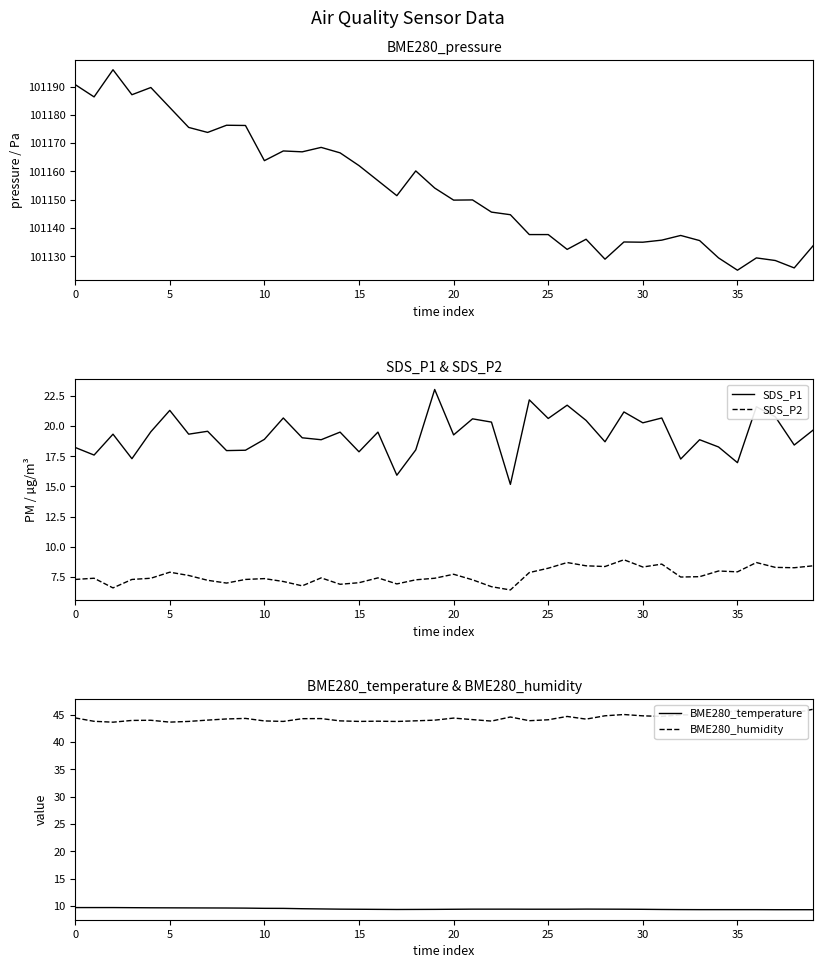

How many interior local valleys does the BME280_humidity series have?

10